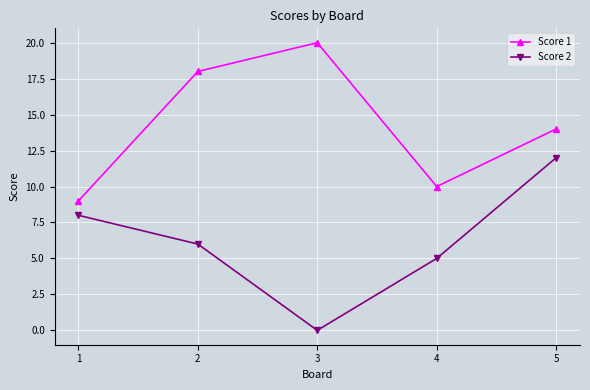

Which series has the largest total across all categories?

Score 1